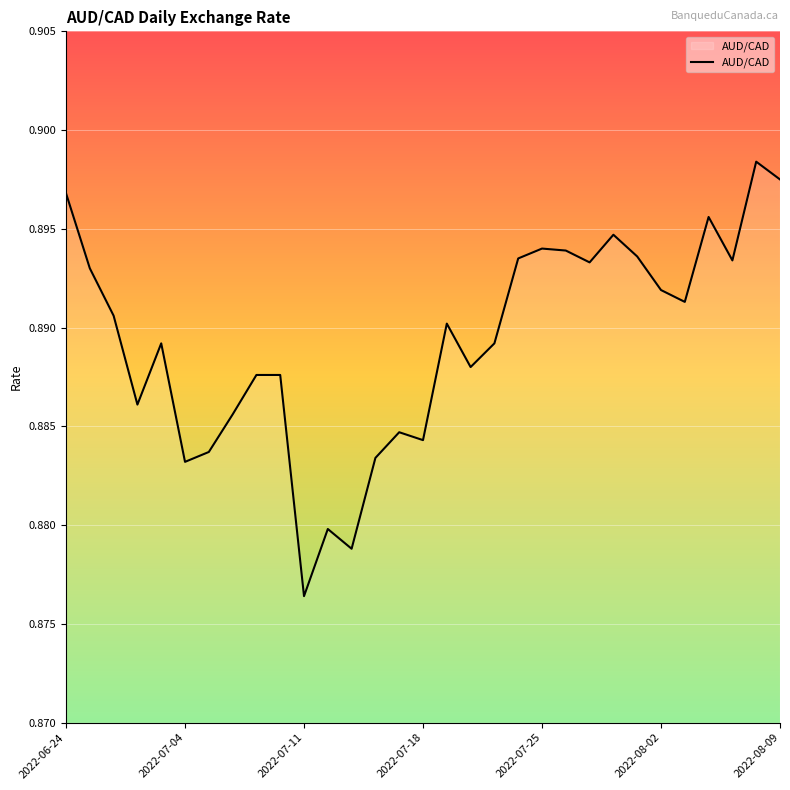

At which category does the chart reach its minimum across all series?

2022-07-11